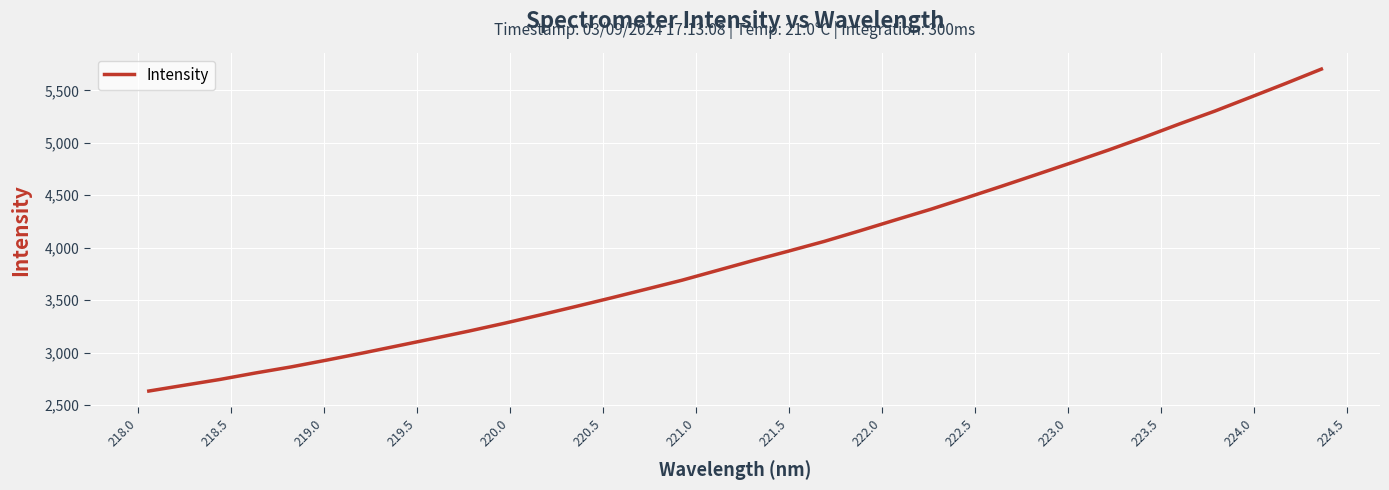

What is the smallest value displayed?

2633.8